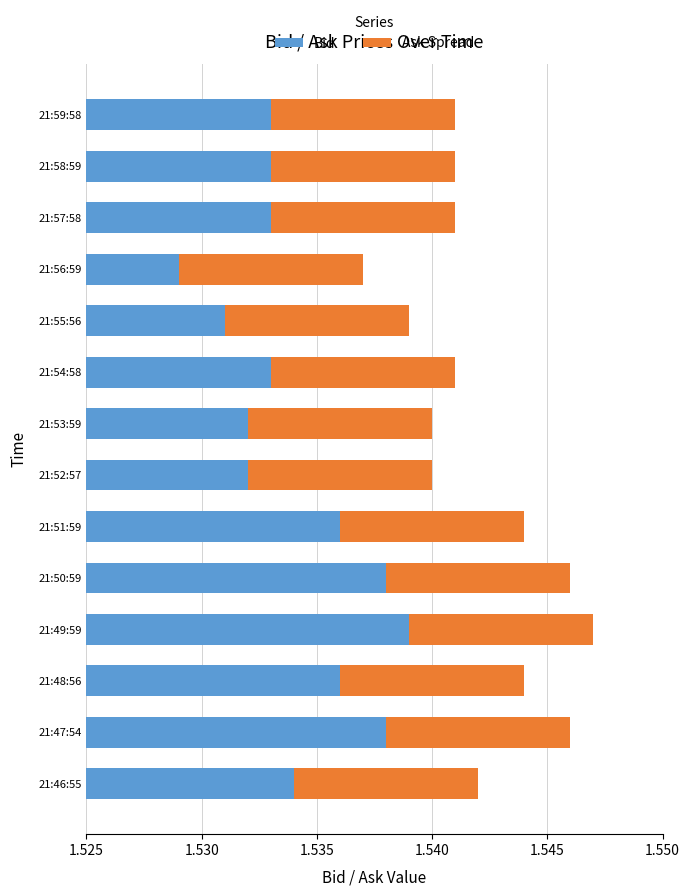

The Bid series shows 1.5 at 21:51:59. True or false?

True